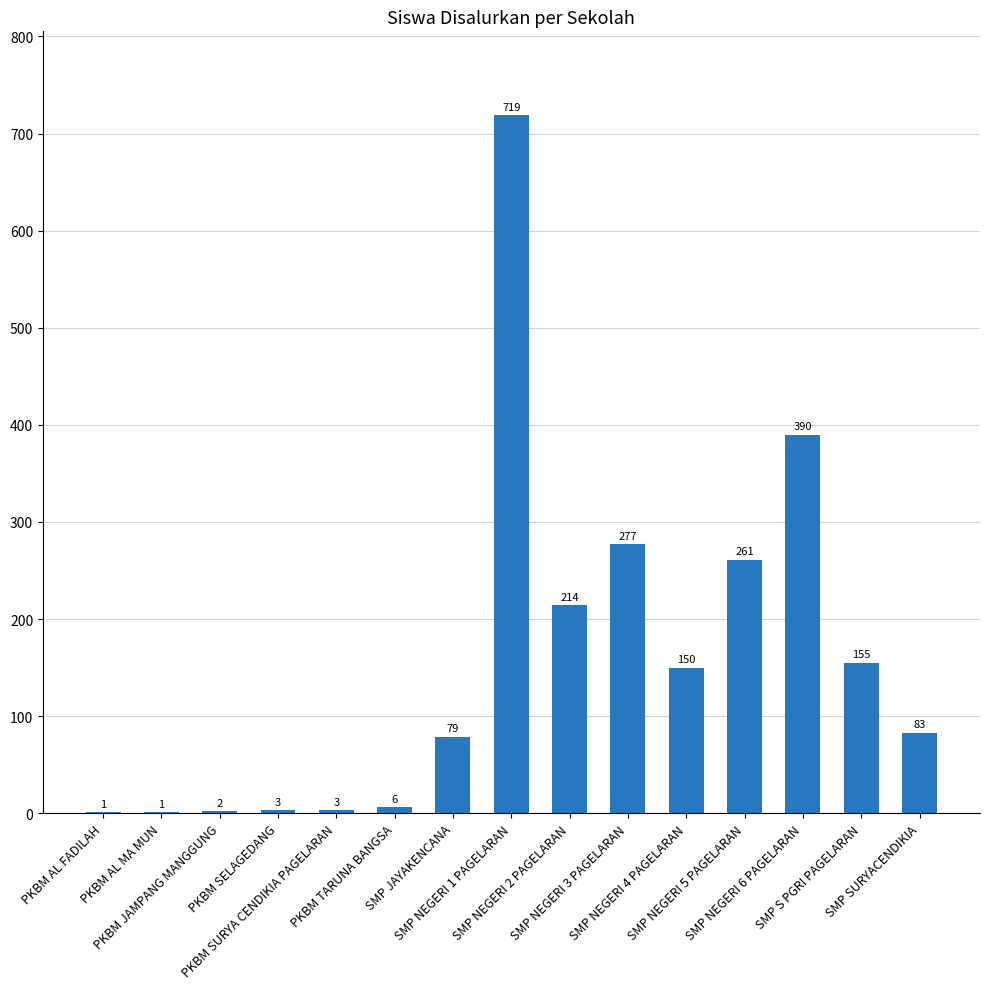

The value at SMP S PGRI PAGELARAN is 99. True or false?

False